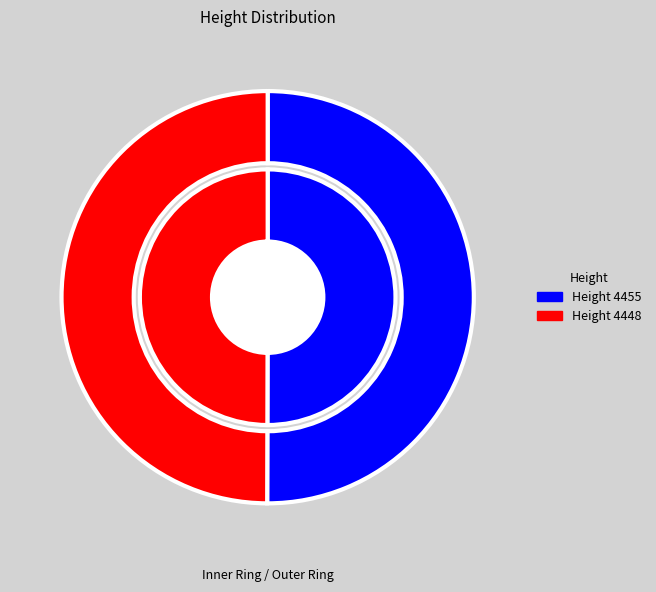

To the nearest percent, what portion does 4455 represent?

50%